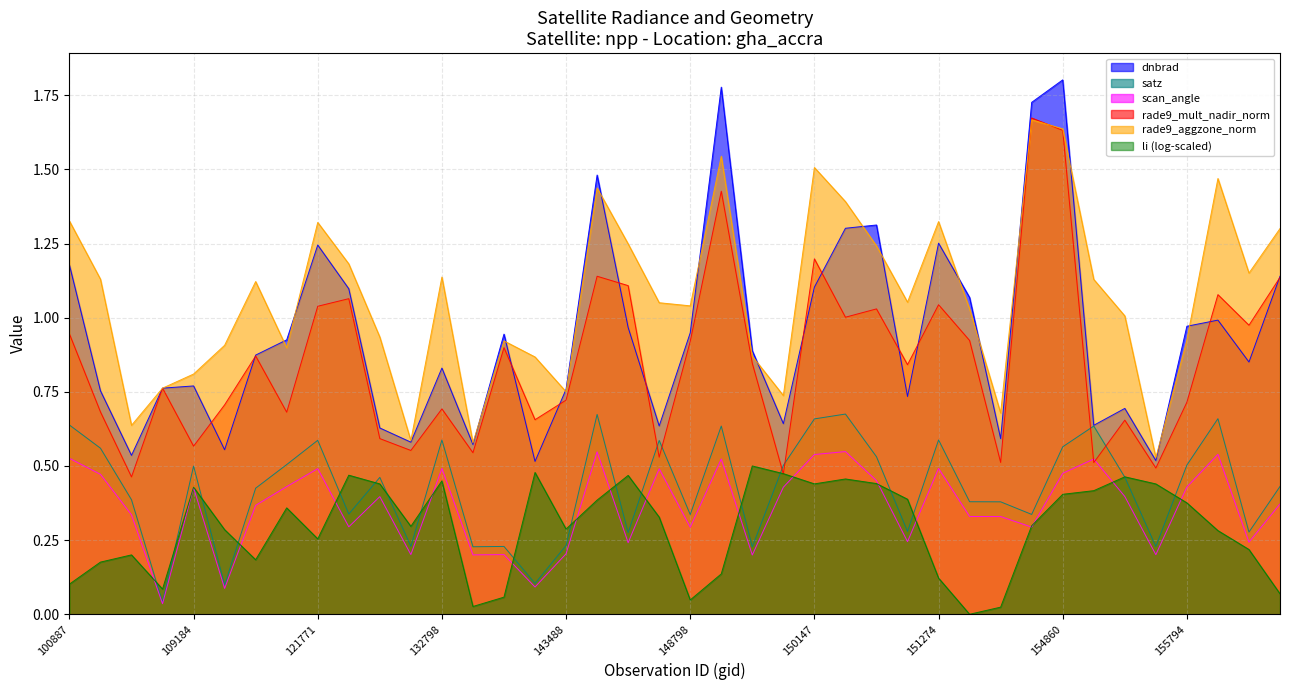

Count the number of categories in the chart.

40